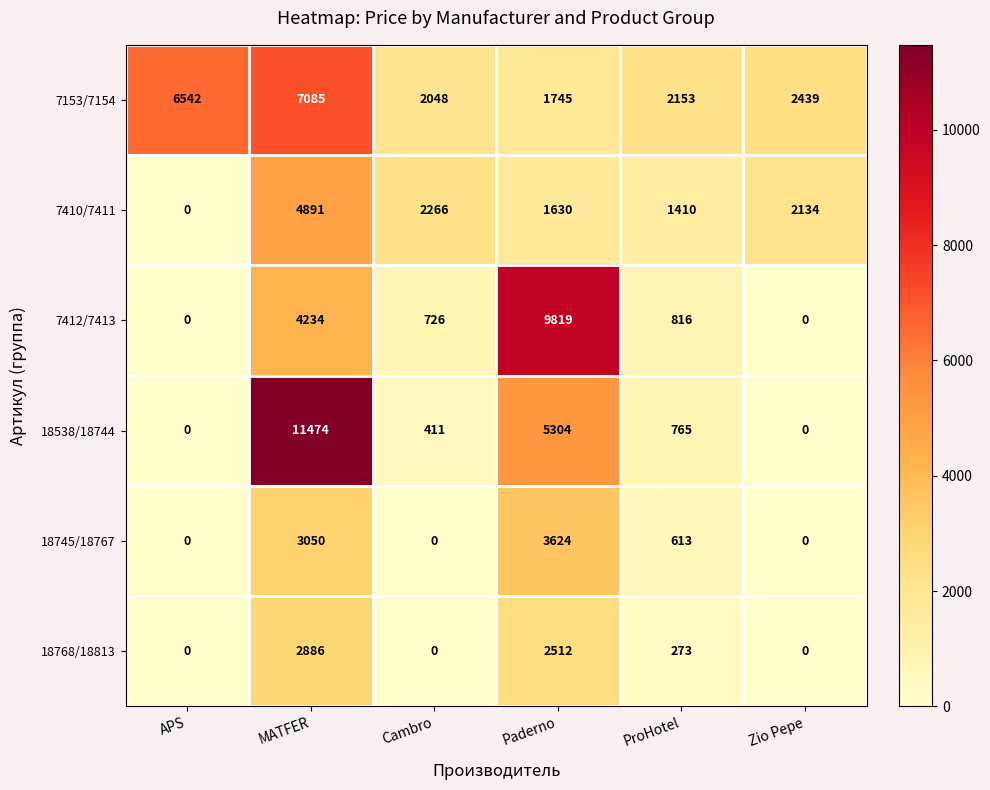

Rank the series by their maximum value, from lowest to highest.

18768/18813, 18745/18767, 7410/7411, 7153/7154, 7412/7413, 18538/18744